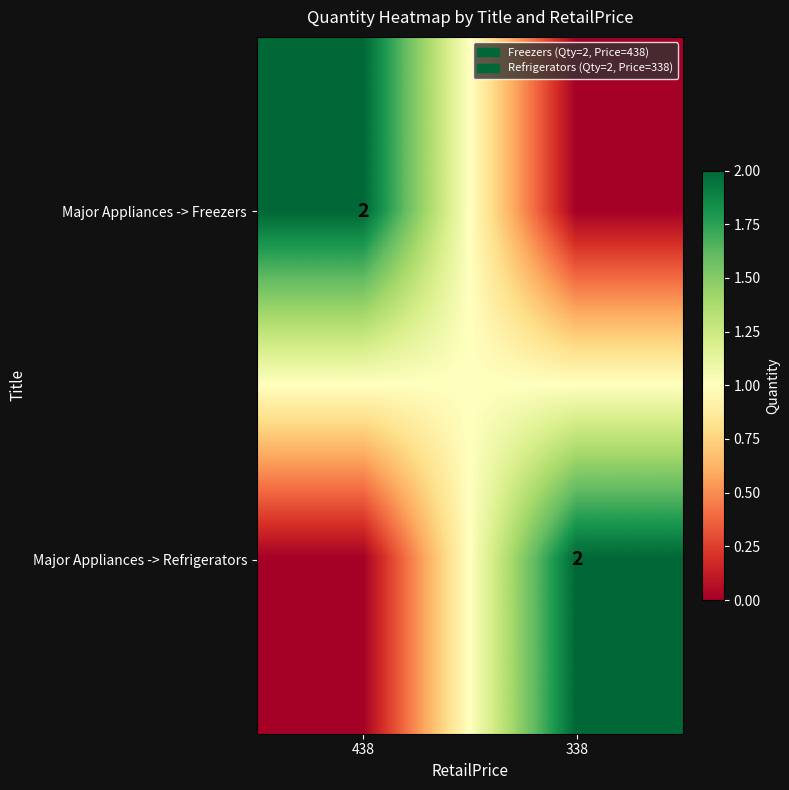

The value of Major Appliances -> Refrigerators at 338 is 1. True or false?

False